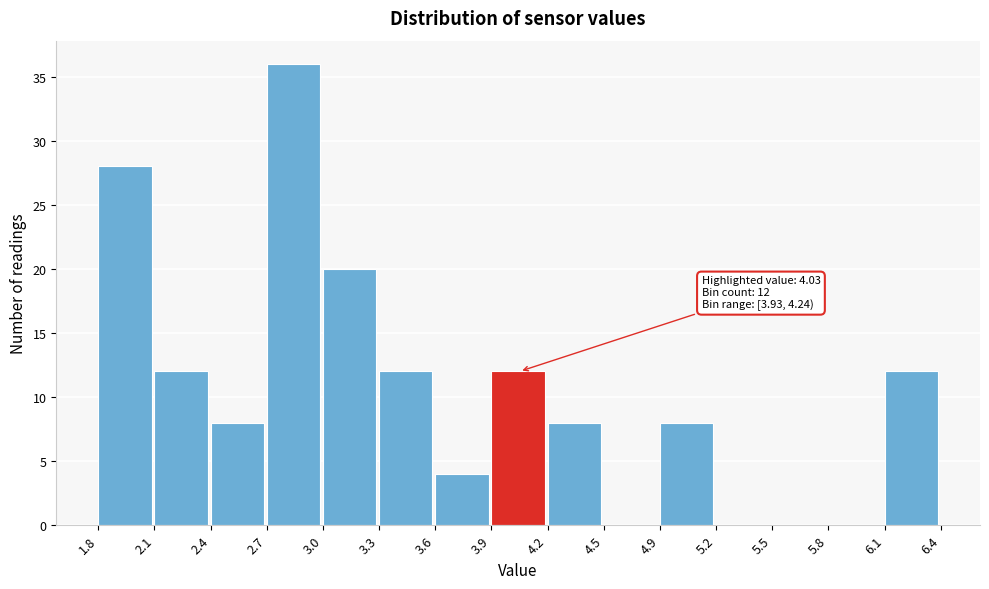

Over which range of the x-axis is the bar tallest?

2.7 to 3.0